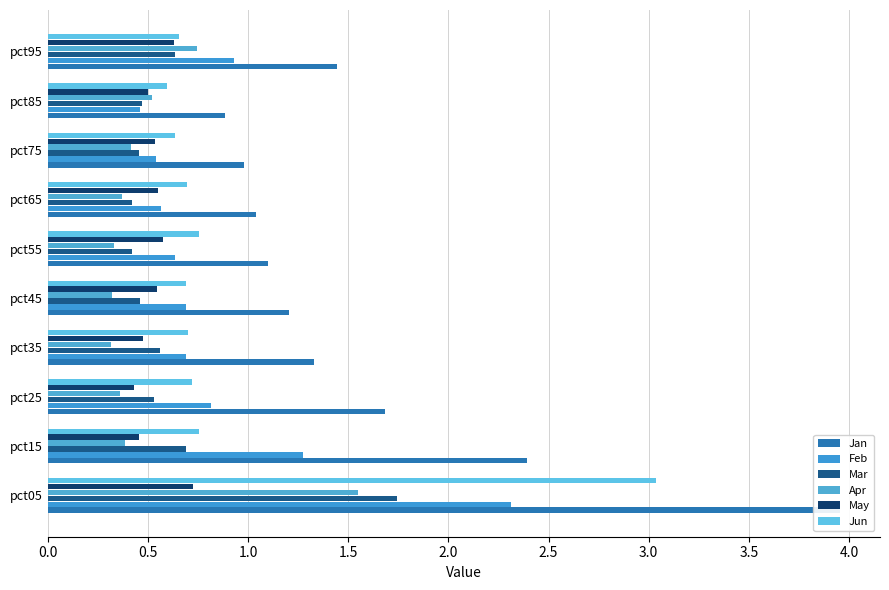

Are the bars horizontal?

Yes